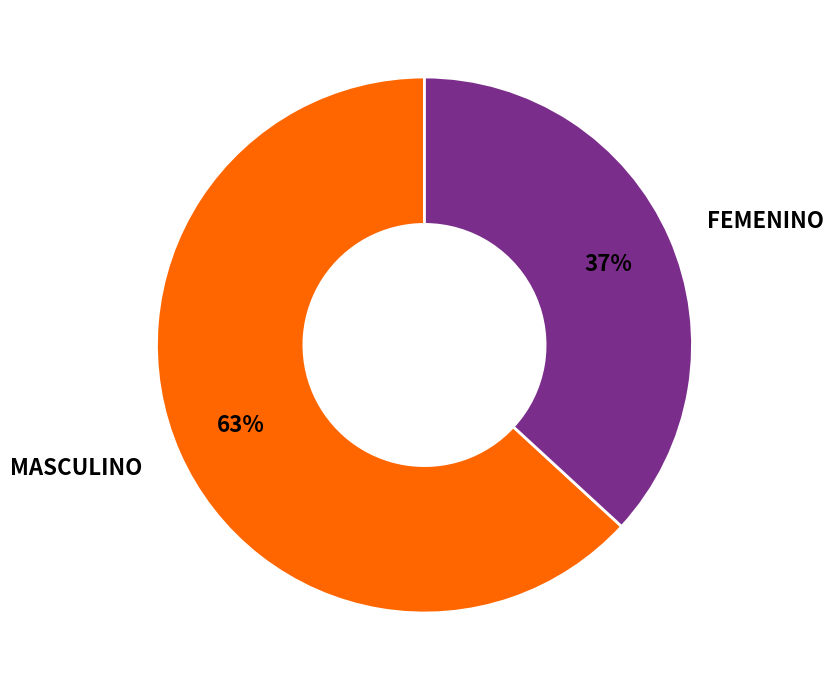

Which category has the biggest portion of the pie?

MASCULINO